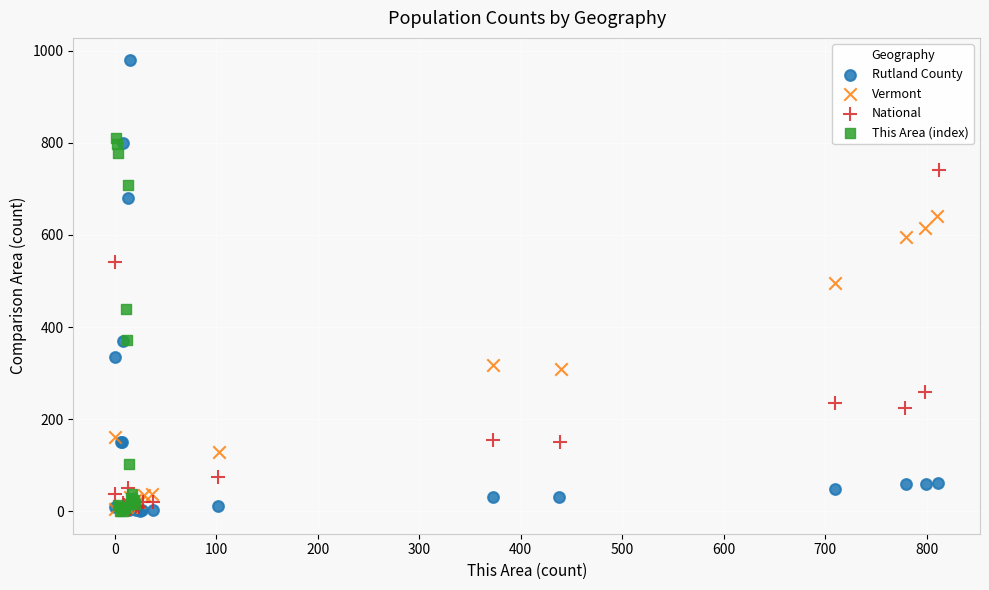

Which series has the largest Y range (max minus min)?

Rutland County